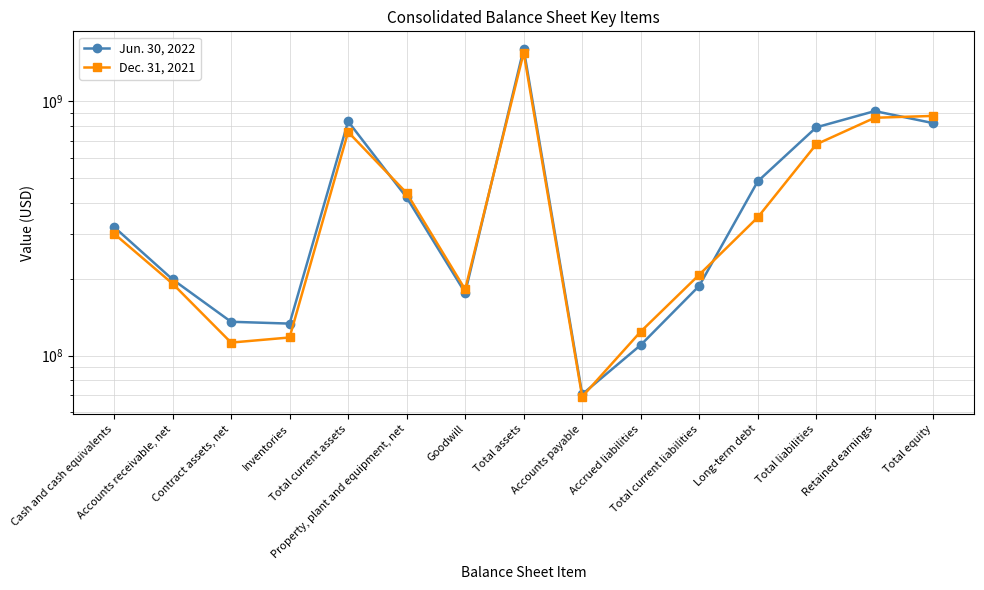

At which label does Jun. 30, 2022 first exceed 320870000?

Total current assets